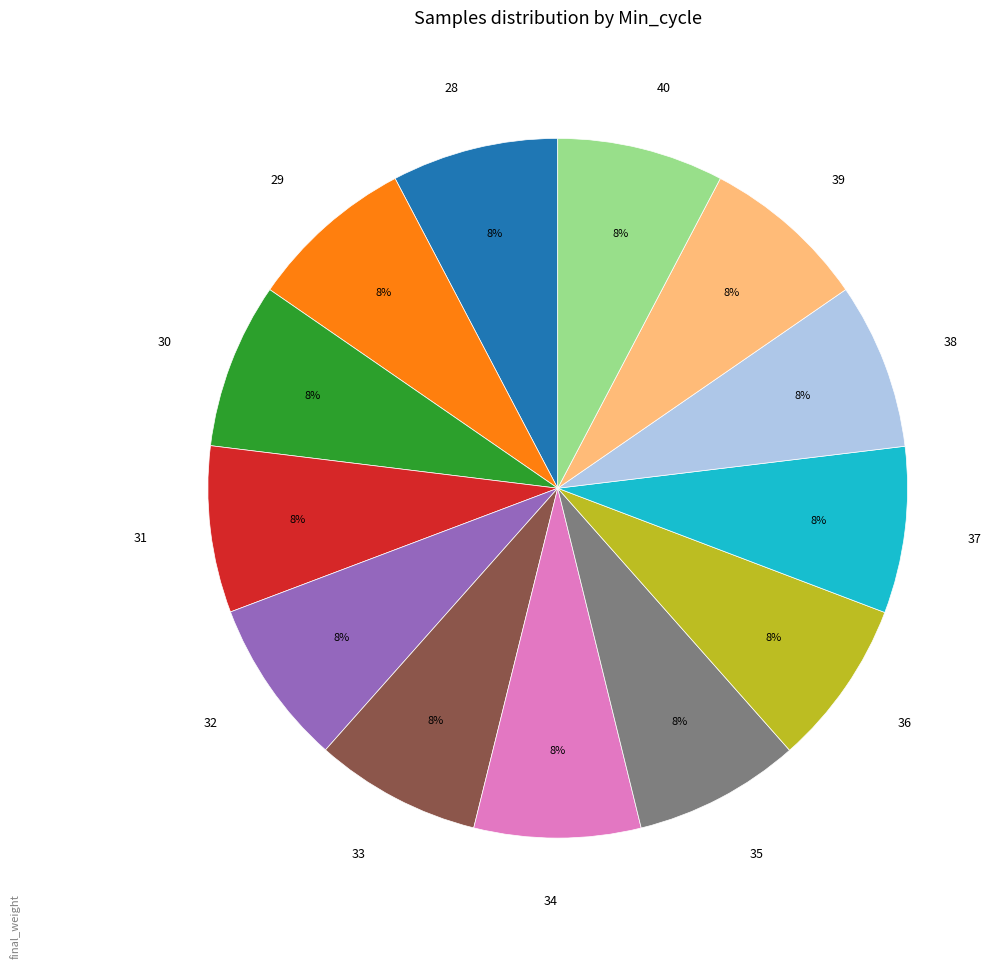

Is there a majority slice in this chart?

No